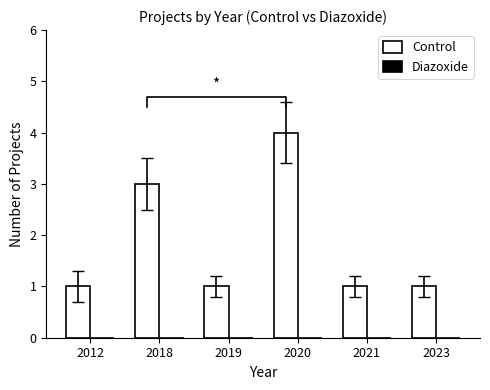

Reading left to right, transcribe all the data shown in this chart.

Control: 2012=1	2018=3	2019=1	2020=4	2021=1	2023=1
Diazoxide: 2012=0	2018=0	2019=0	2020=0	2021=0	2023=0